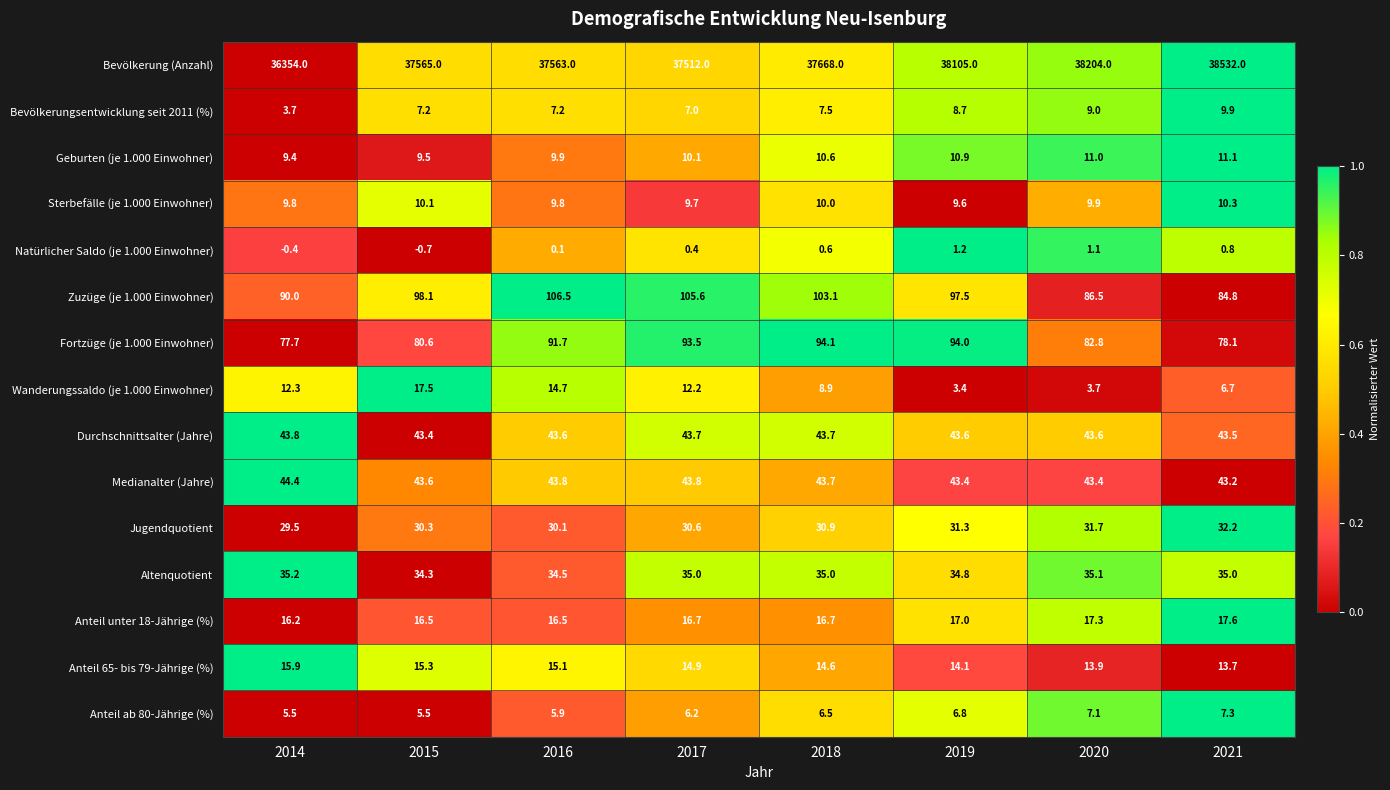

At which label is Sterbefälle (je 1.000 Einwohner) closest to 9?

2019